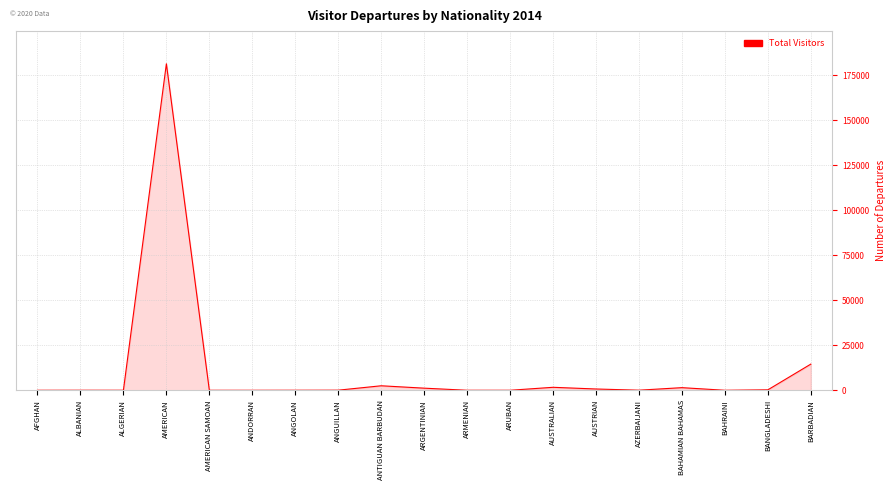

Which category has the highest value across all series?

AMERICAN